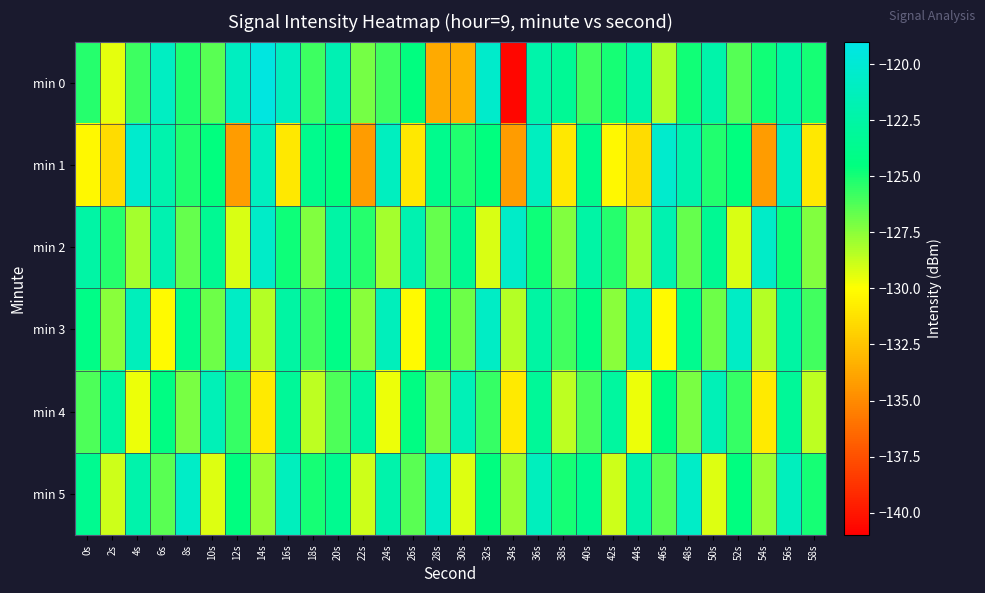

Which has a higher value, 14s or 0s?

14s